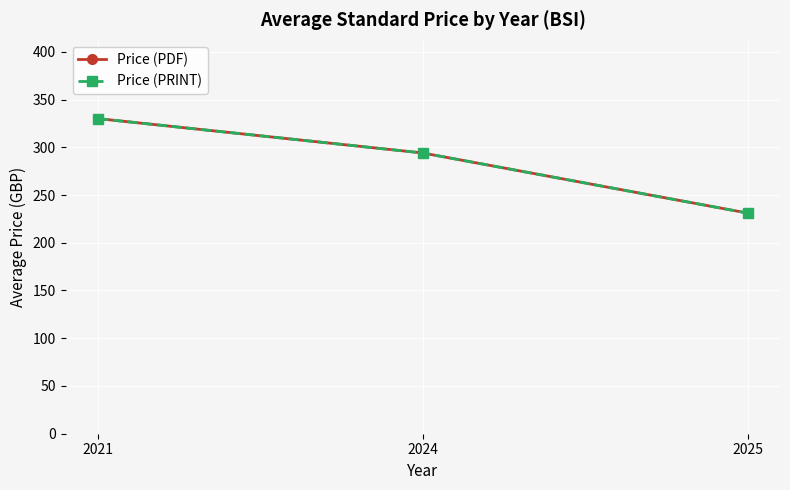

Which label corresponds to the smallest value in the chart?

2025